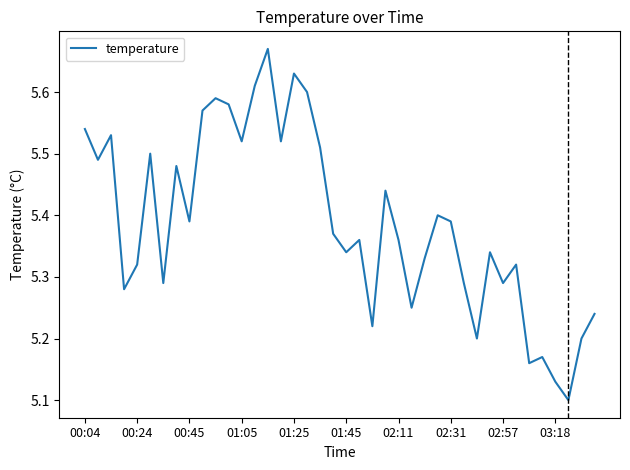

What is the difference between the maximum and minimum values?

0.6